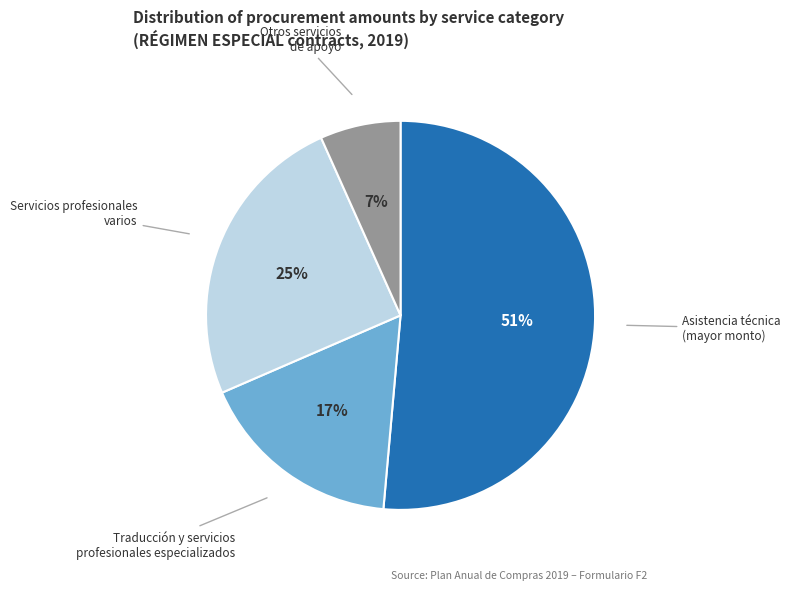

Count the number of slices in the pie.

4